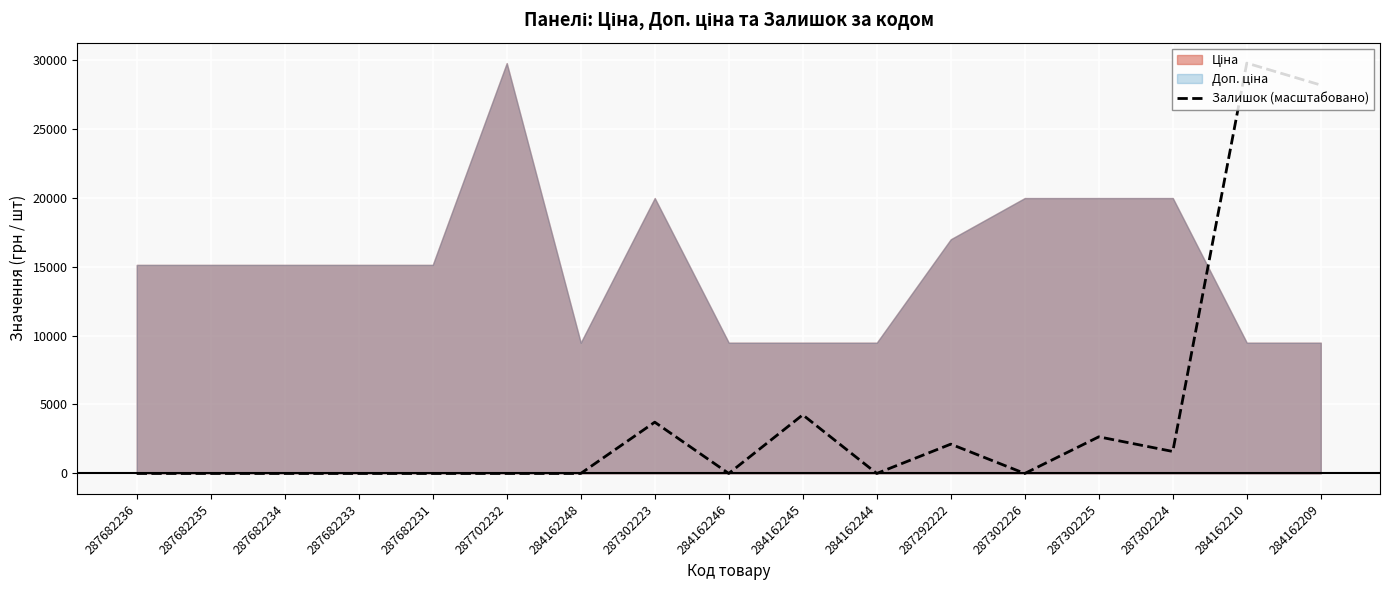

How many points are lower than both their immediate neighbors (excluding endpoints)?

4